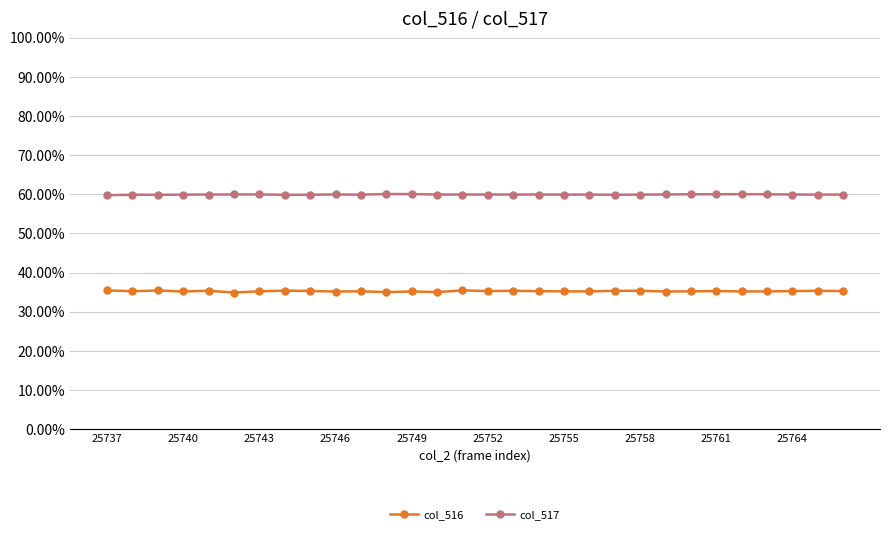

What is the difference between the maximum and minimum values in the col_516 series?

0.5